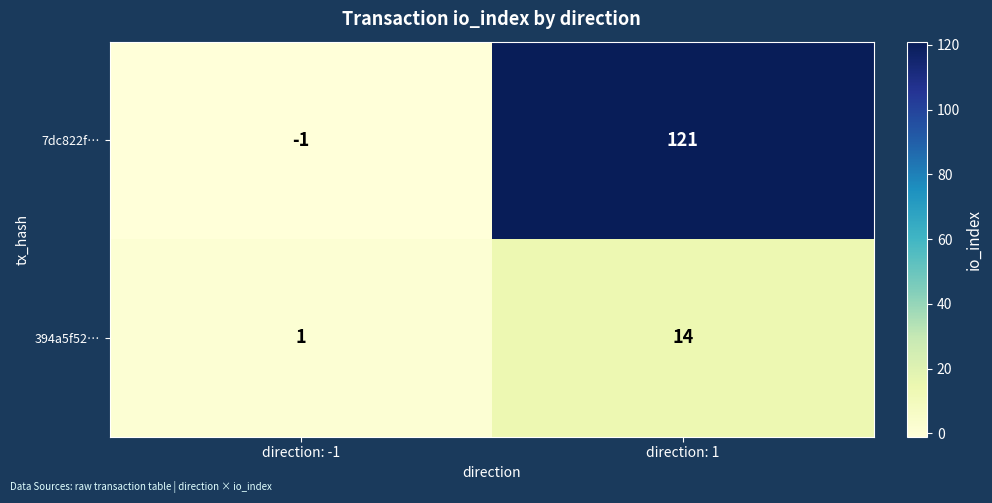

What is the difference between the 7dc822f… values at direction: 1 and direction: -1?

122